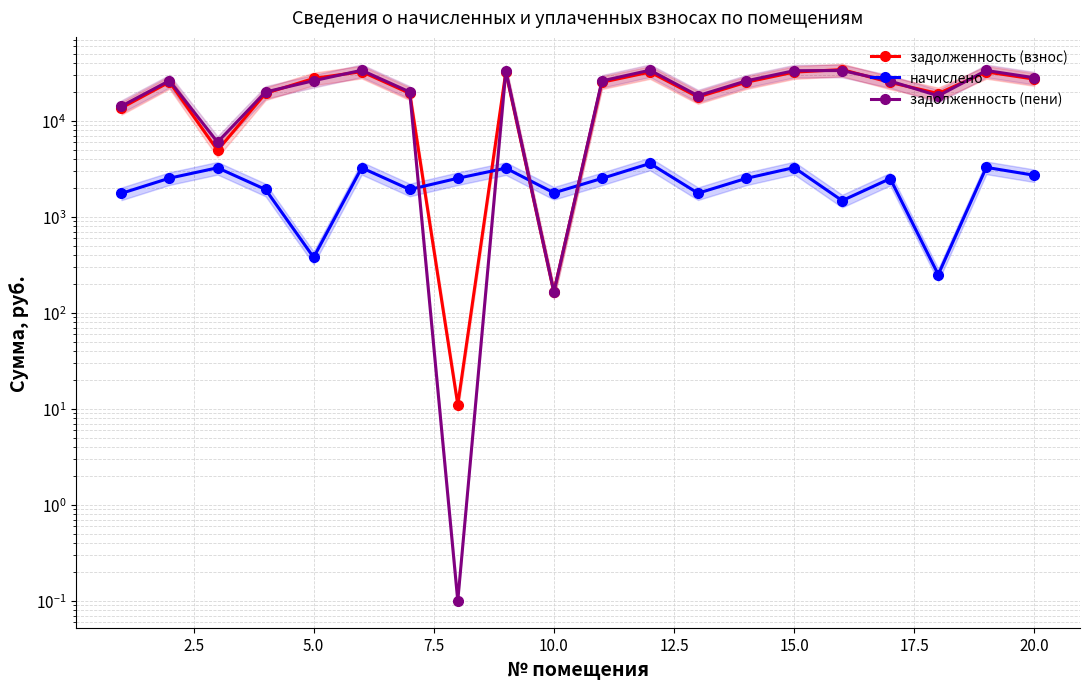

Is this an area chart (filled region under the line)?

No